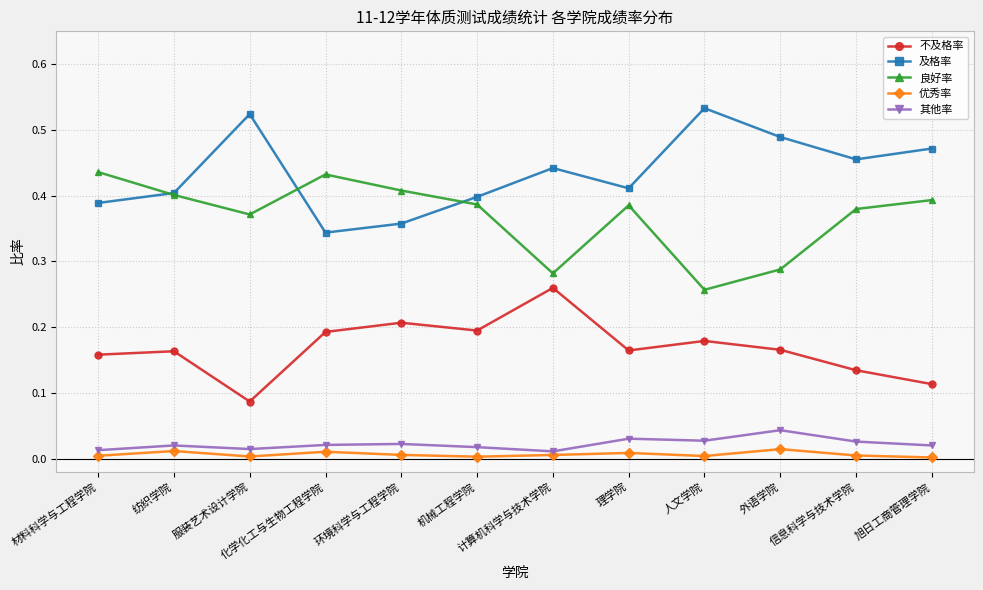

What position from the left is 人文学院?

9